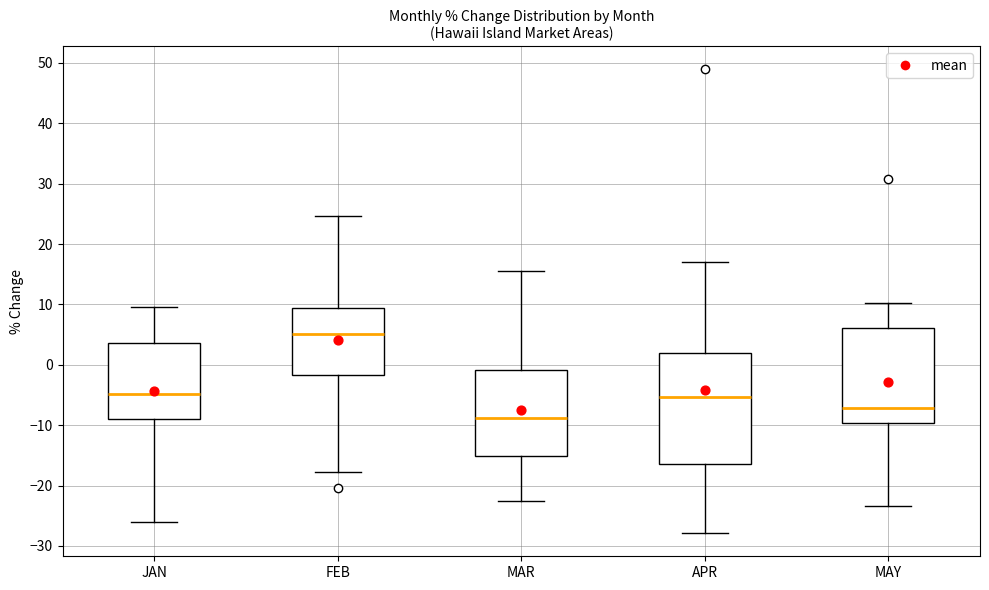

Reading left to right, read every box against the y-axis: the position of its median line, the range the box covers, and the ends of its whiskers. The values are not printed on the chart, so give them approximately, as read against the axis.

JAN: median -5, box -9 to 4, whiskers -26 to 10
FEB: median 5, box -2 to 9, whiskers -18 to 25
MAR: median -9, box -15 to -1, whiskers -22 to 16
APR: median -5, box -16 to 2, whiskers -28 to 17
MAY: median -7, box -10 to 6, whiskers -23 to 10